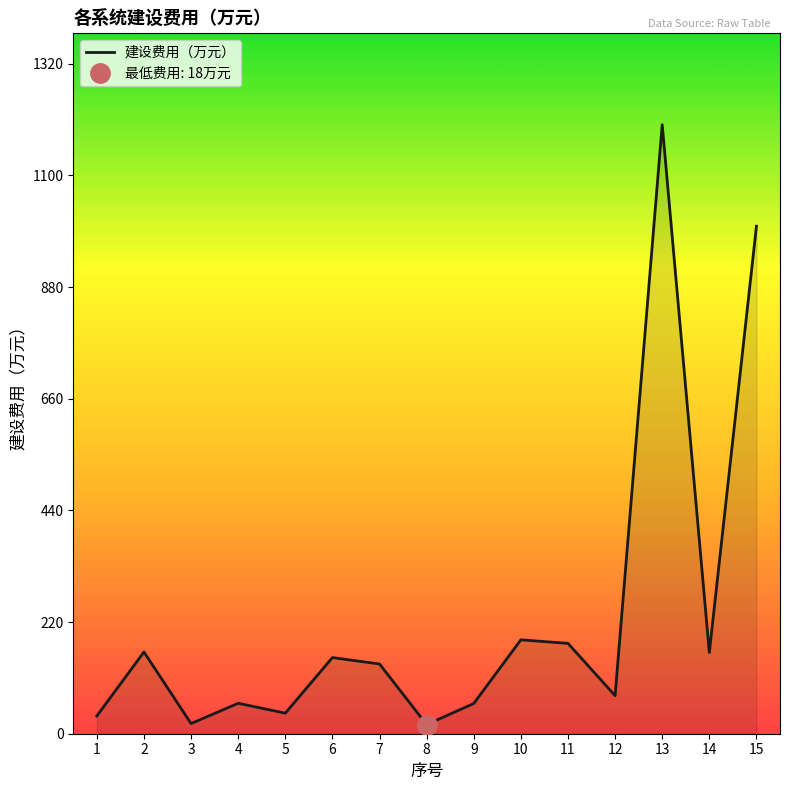

How many categories are shown in the chart?

15